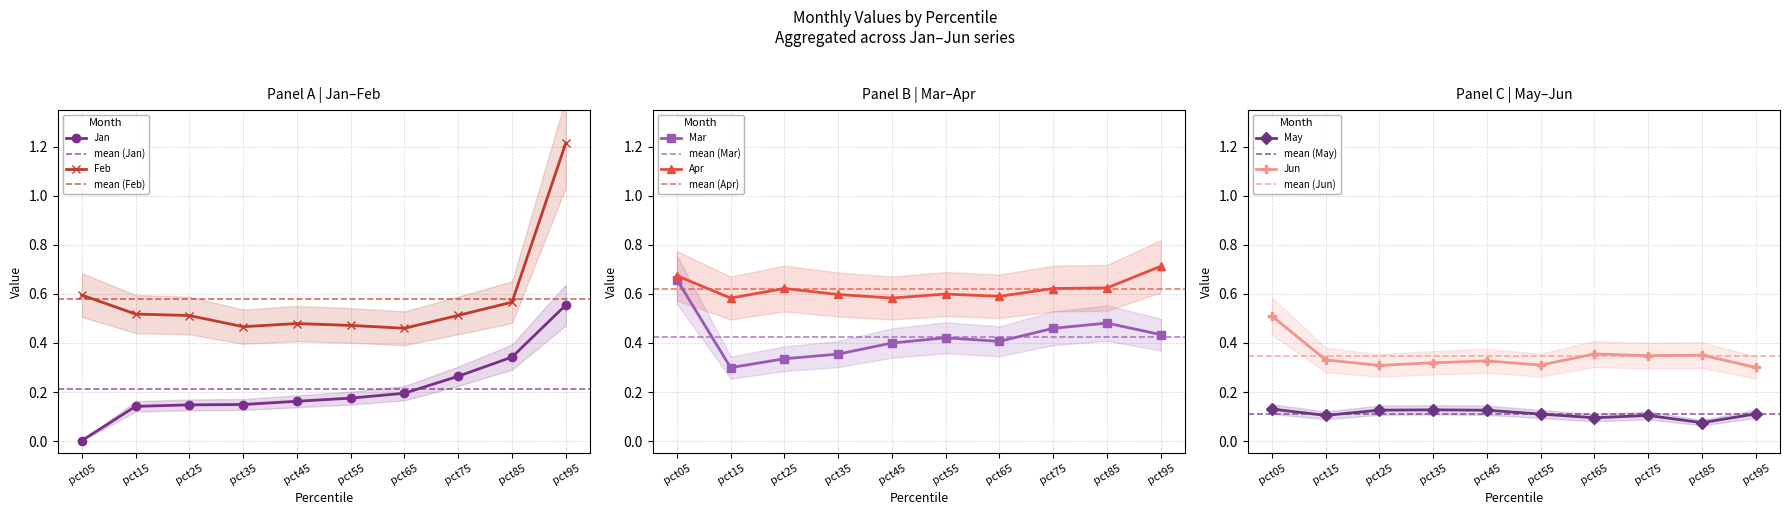

Does the chart have visible grid lines?

Yes